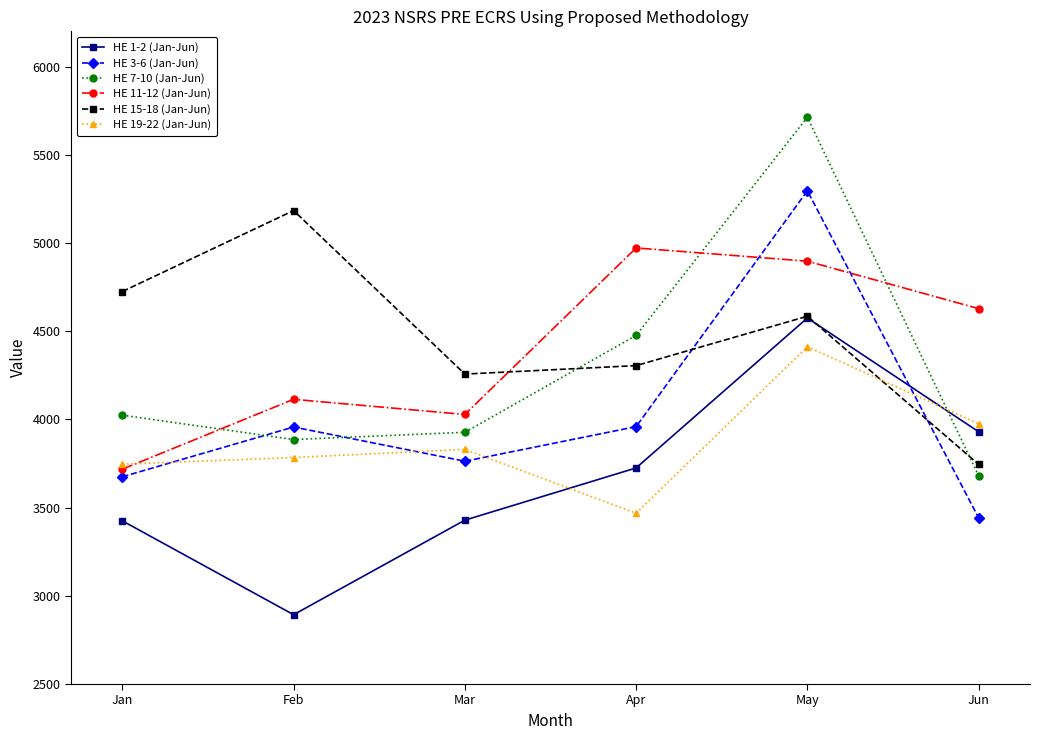

Where is the first local maximum for HE 1-2 (Jan-Jun)?

May